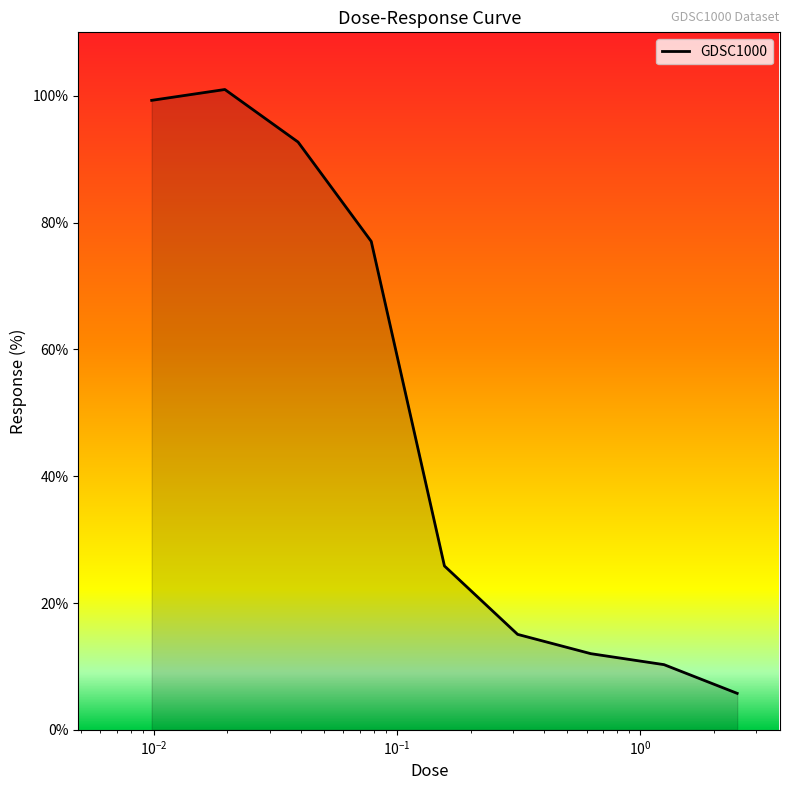

How many lines are shown in the chart?

1